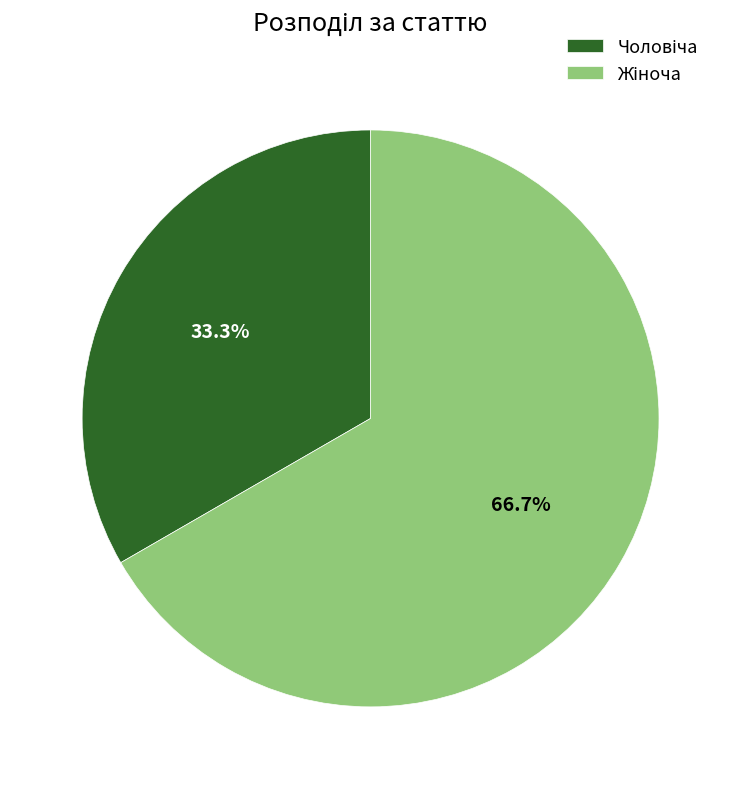

Is there any slice that represents more than half of the pie?

Yes